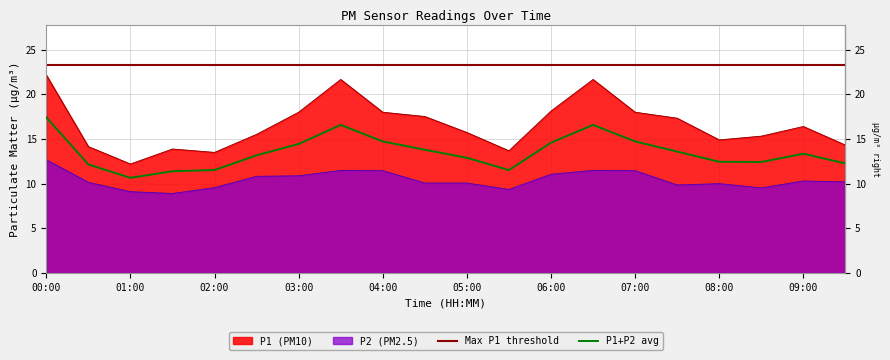

Rank the categories by P1 value from lowest to highest.

01:00, 02:00, 05:30, 01:30, 00:30, 09:30, 08:00, 08:30, 02:30, 05:00, 09:00, 07:30, 04:30, 03:00, 04:00, 07:00, 06:00, 03:30, 06:30, 00:00